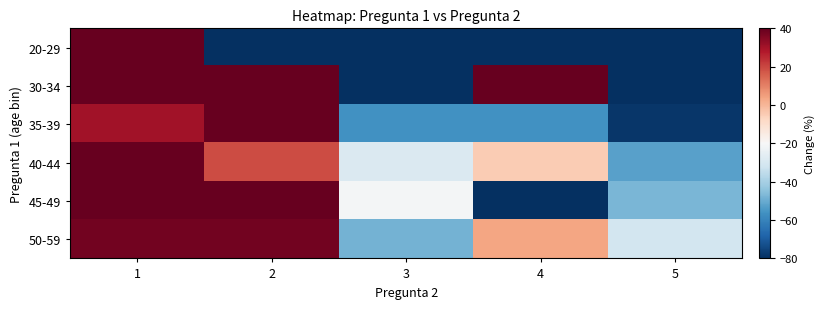

Which series has the largest range (max minus min)?

20-29